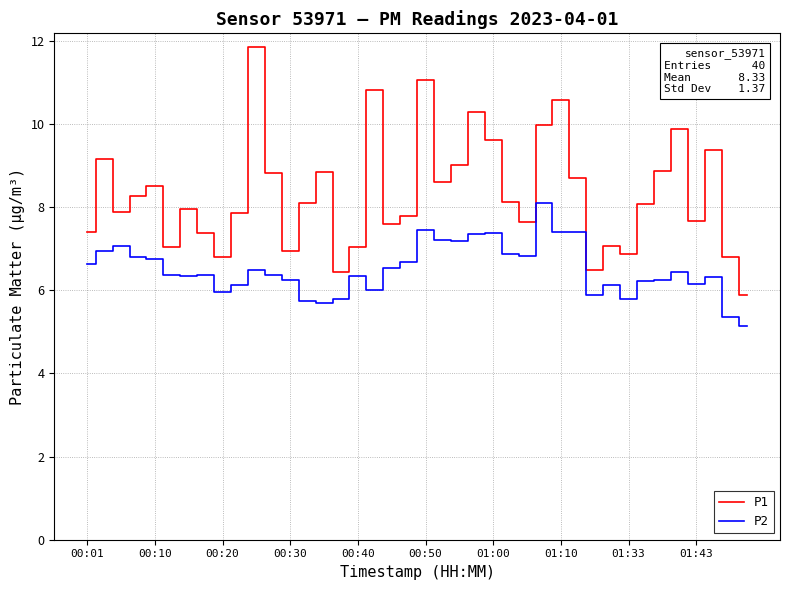

List the series in order of their peak value, lowest first.

P2, P1